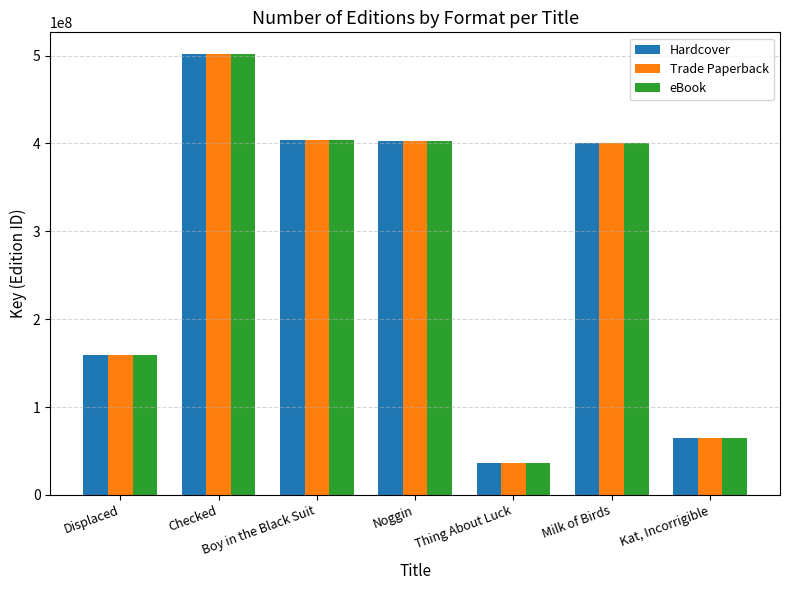

What is the total value across all series at Milk of Birds?

1202048541